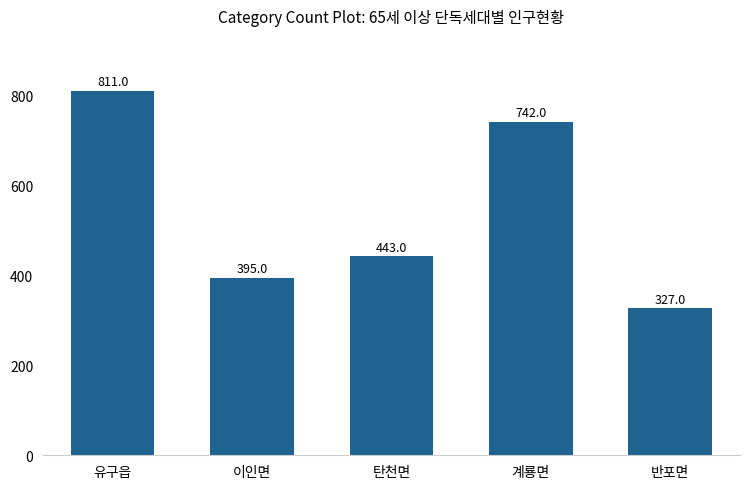

What is the sum of the values at 이인면 and 반포면?

722